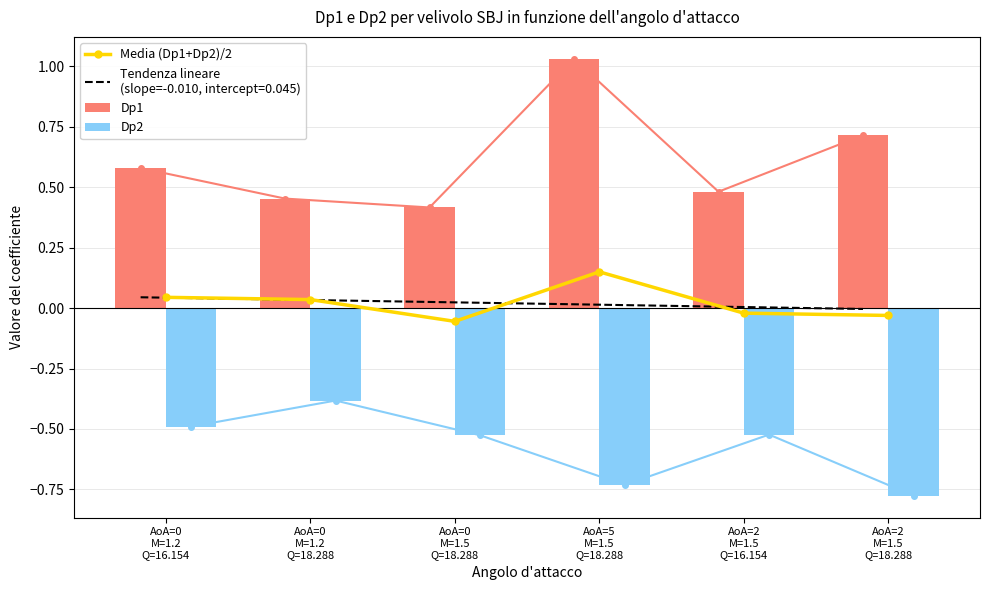

List the series in order of their overall mean, lowest first.

Dp2, Media (Dp1+Dp2)/2, Dp1